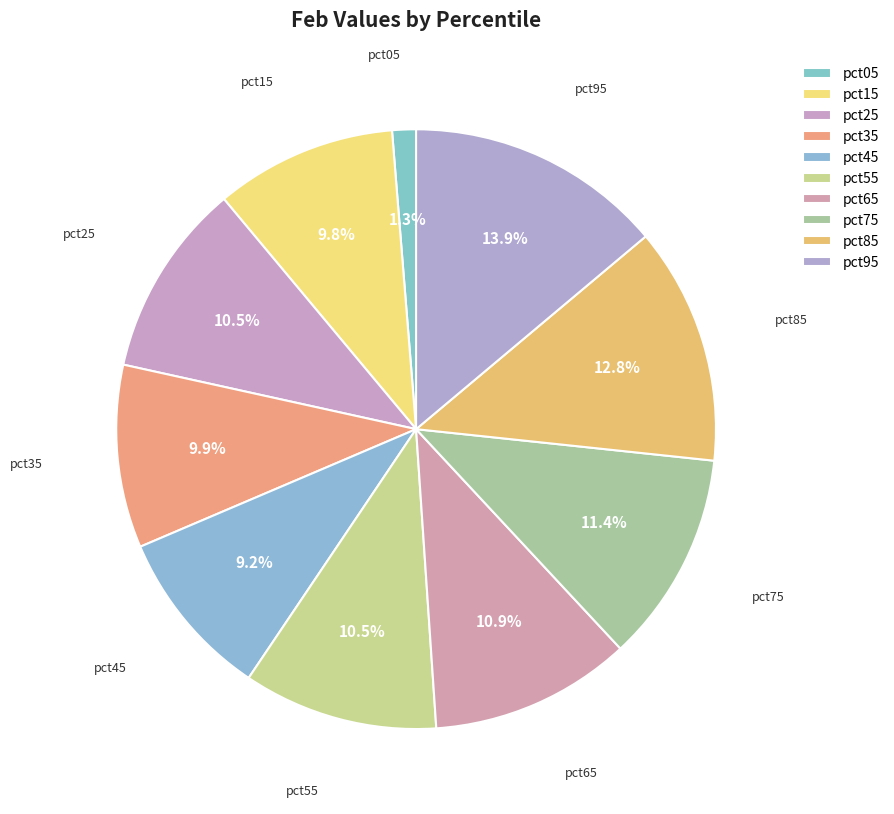

What is the smallest slice in the pie chart?

pct05